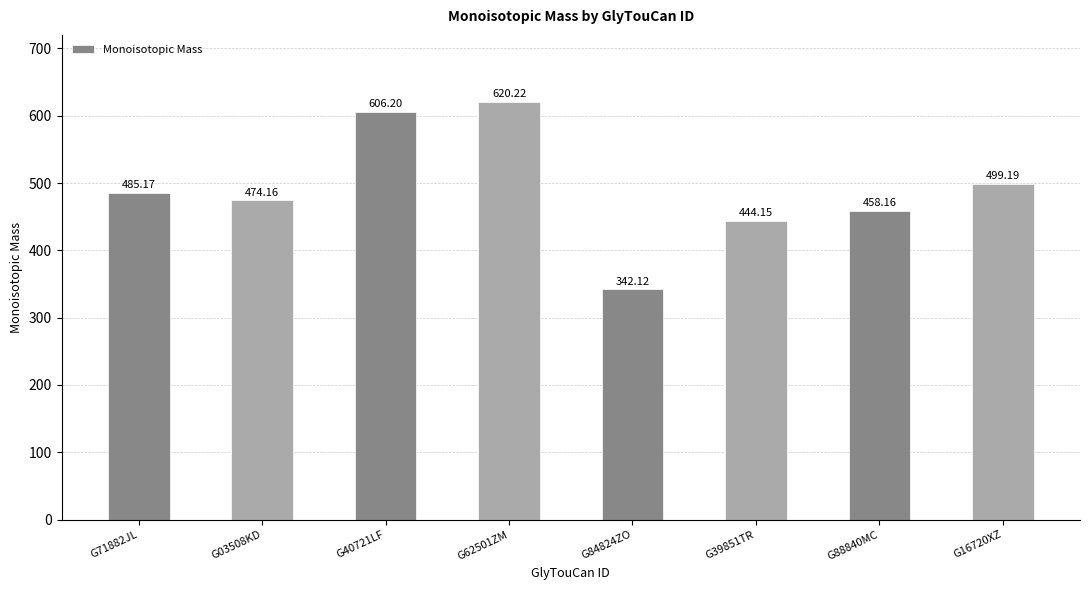

What is the value of the 8th bar from the left?

499.2